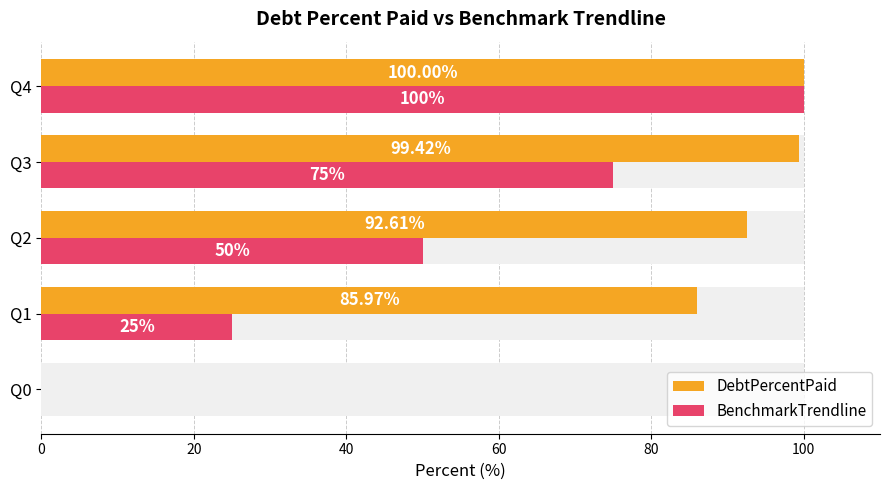

Which series has the widest spread of values?

DebtPercentPaid